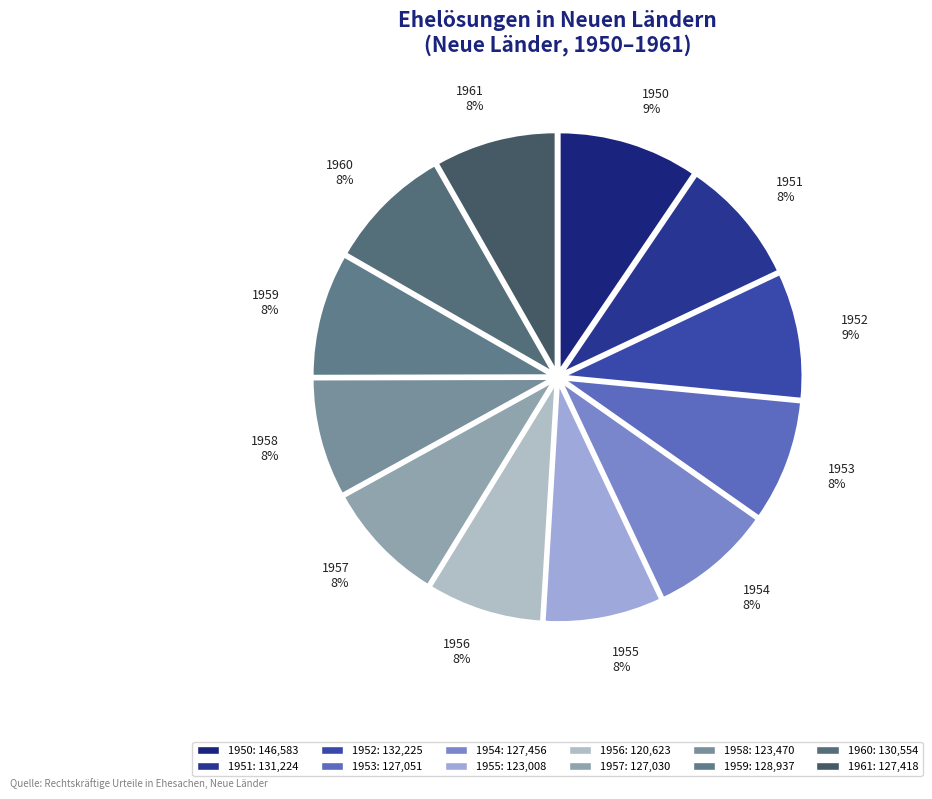

Does 1955 represent more than half of the total?

No